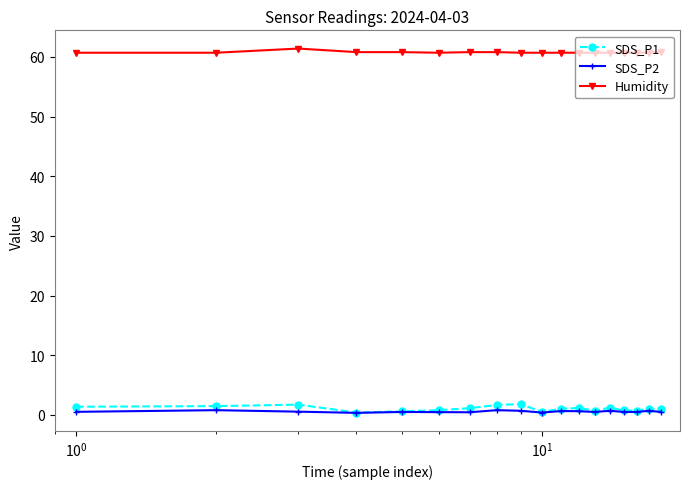

Does the chart have visible grid lines?

No